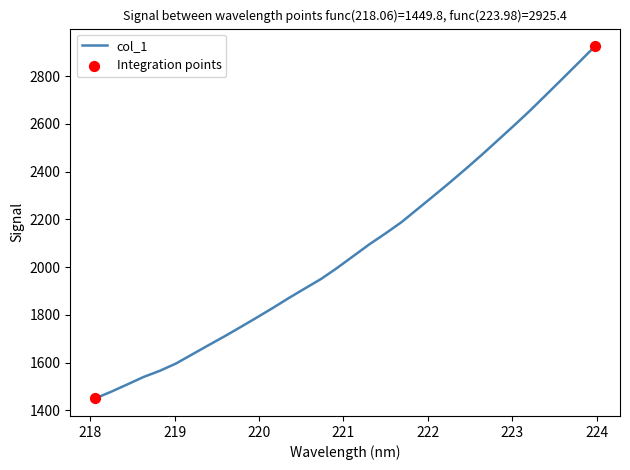

What is the smallest value displayed?

1449.8